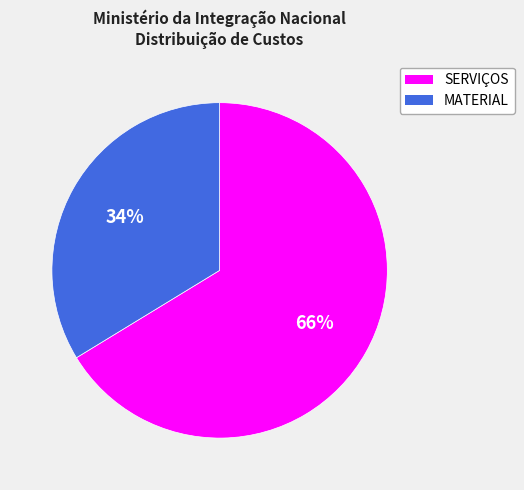

Which has a higher value, SERVIÇOS or MATERIAL?

SERVIÇOS